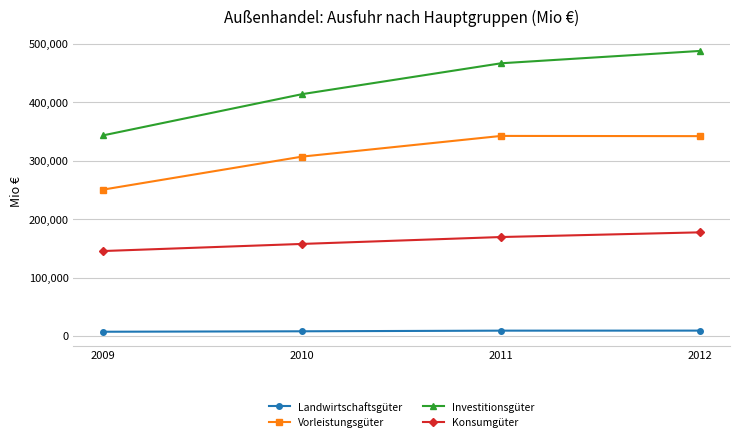

True or false: Investitionsgüter and Landwirtschaftsgüter cross at least once.

False